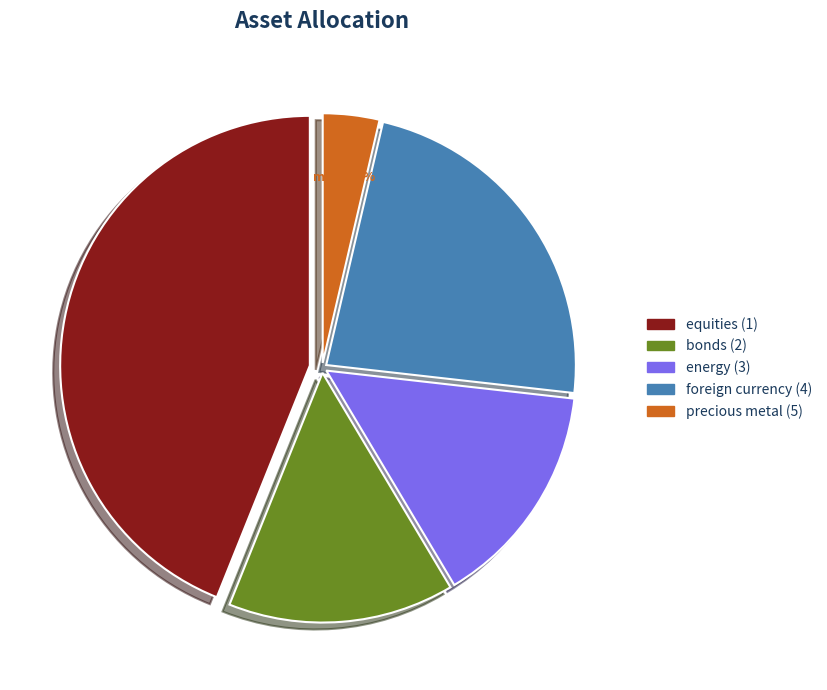

Is there a majority slice in this chart?

No